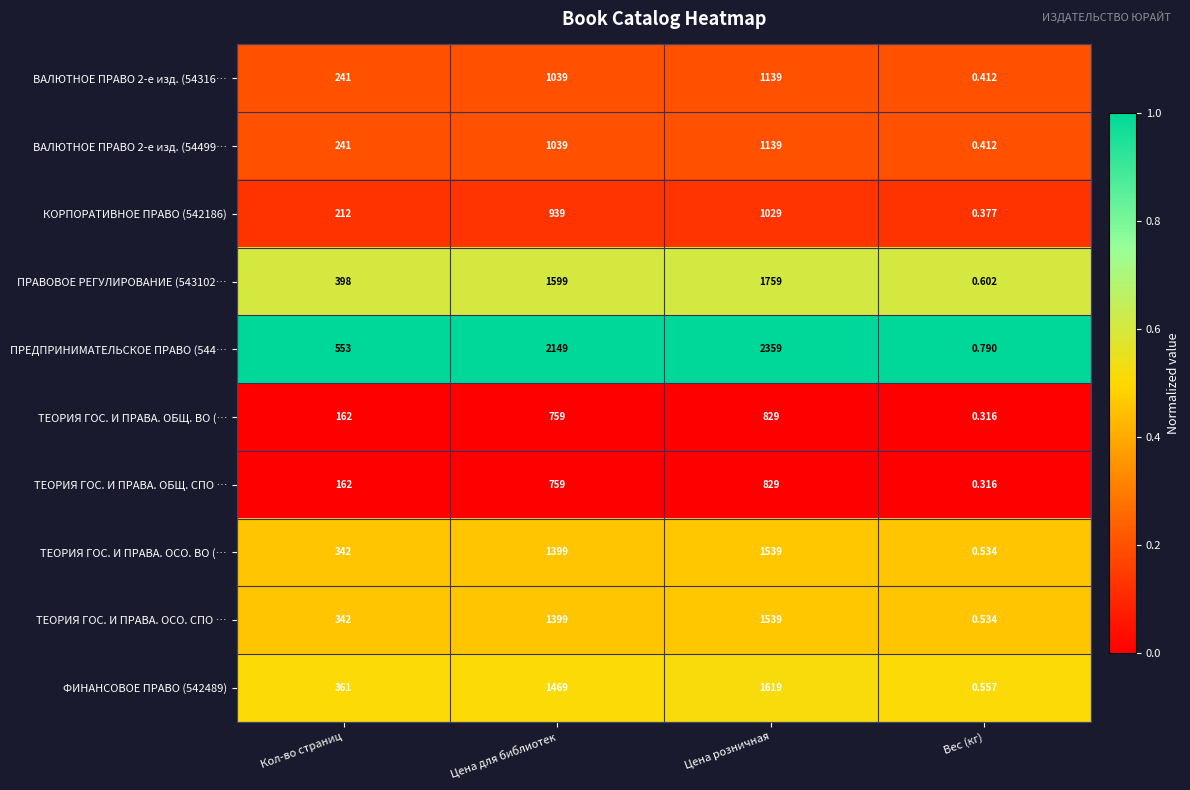

At which label is ТЕОРИЯ ГОС. И ПРАВА. ОБЩ. ВО (… closest to 414?

Кол-во страниц